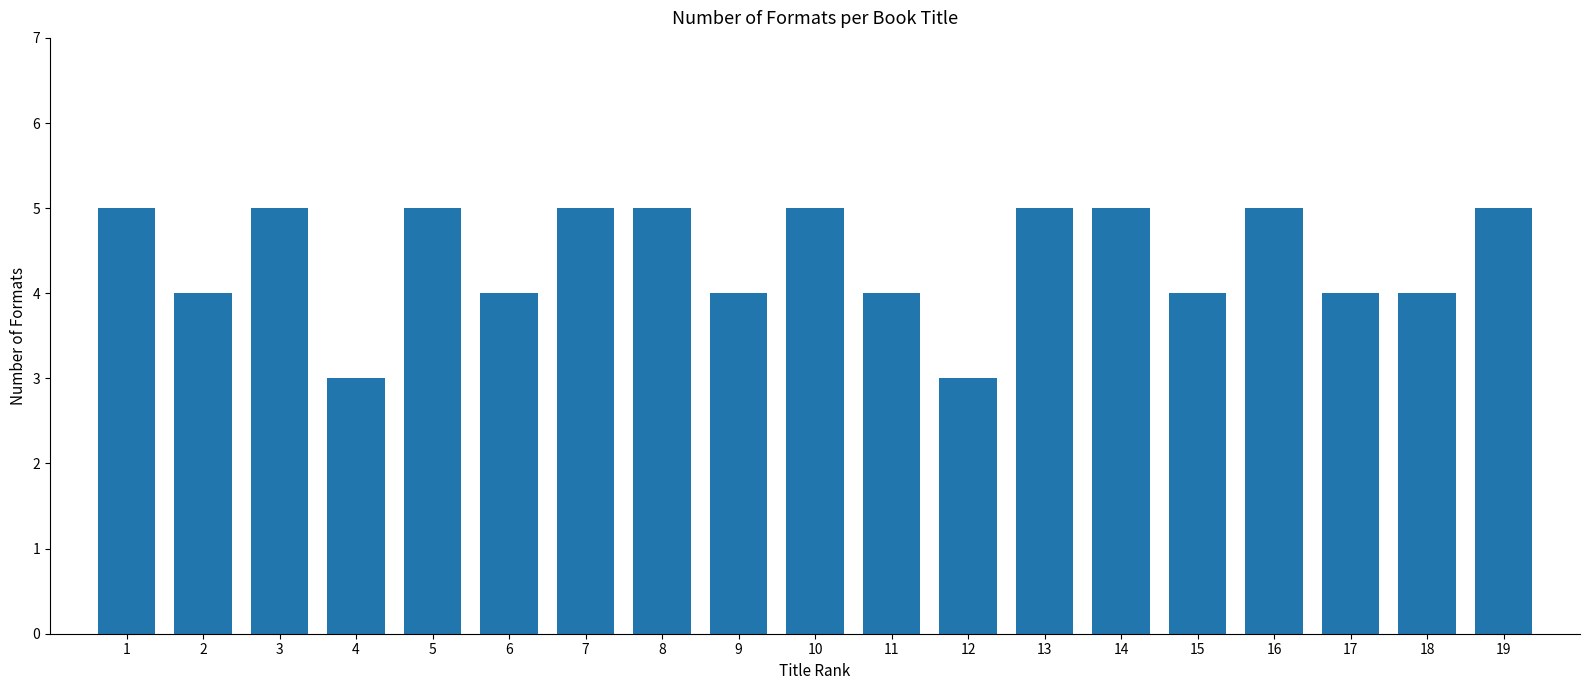

Reading left to right, extract all data points from this chart.

5	4	5	3	5	4	5	5	4	5	4	3	5	5	4	5	4	4	5